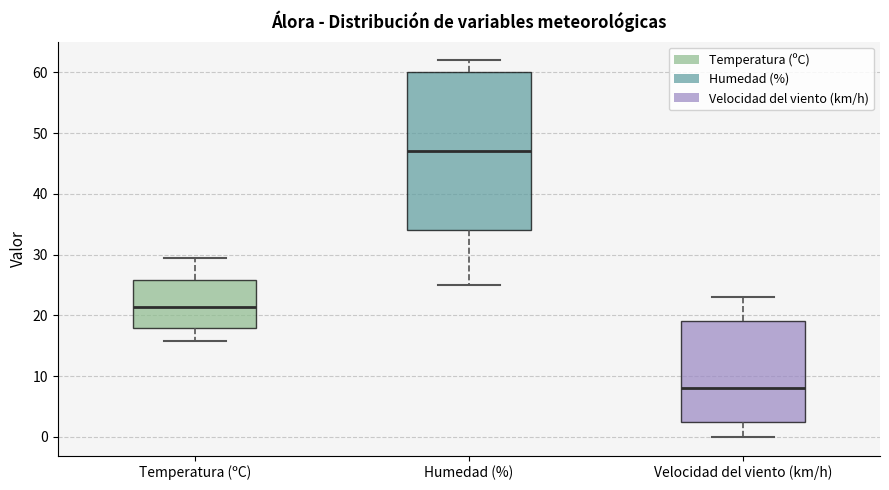

Which box's median line is the lowest?

Velocidad del viento (km/h)